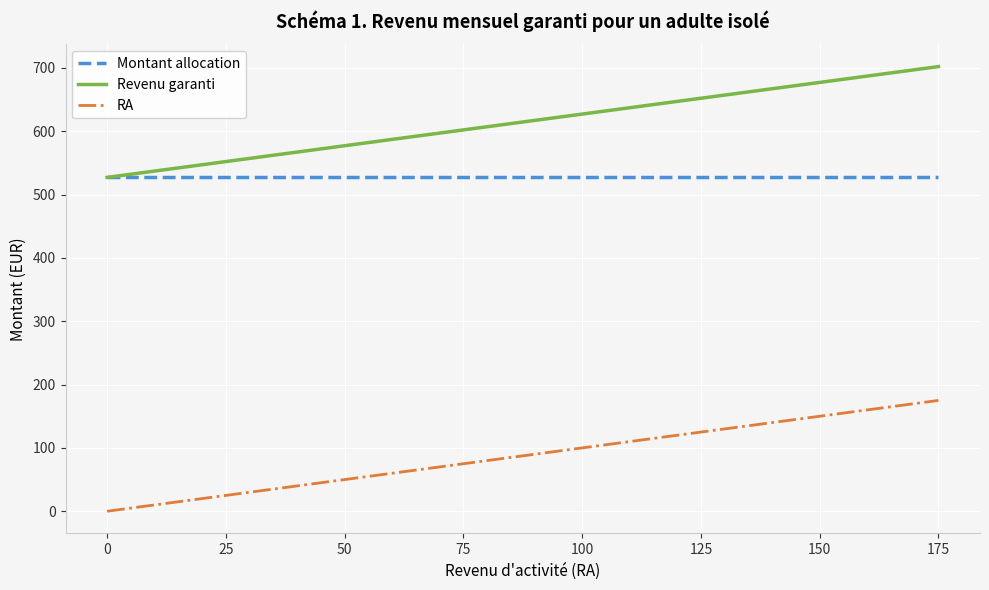

Rank the series by their maximum value, from highest to lowest.

Revenu garanti, Montant allocation, RA